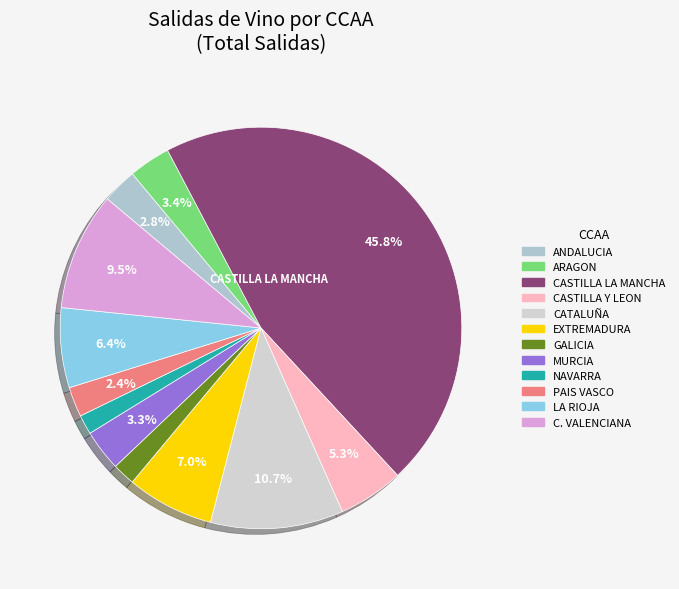

To the nearest percent, what is the combined percentage of CATALUÑA and GALICIA?

13%